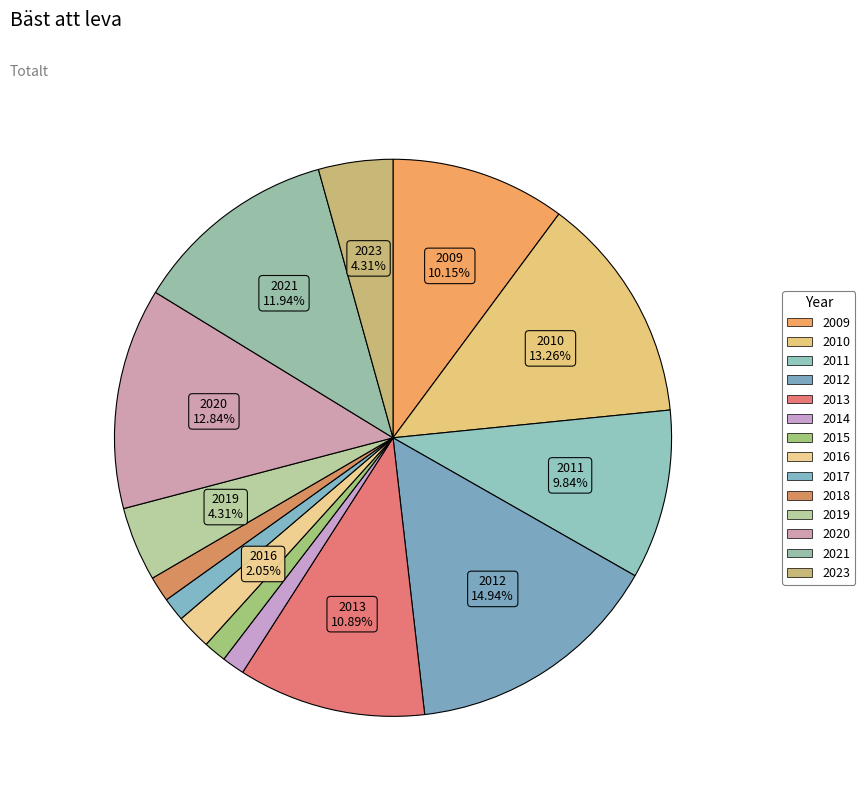

Combined, what portion of the pie is 2018 and 2017?

2.8%